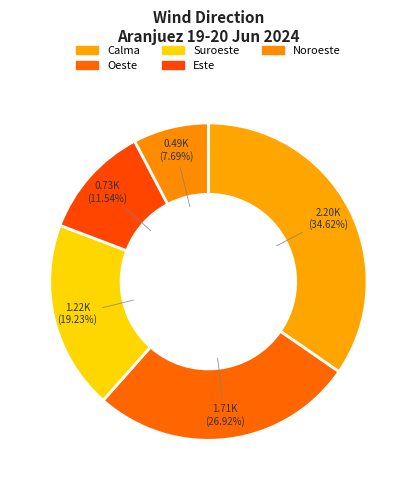

What percentage do Este and Oeste together represent?

38.5%